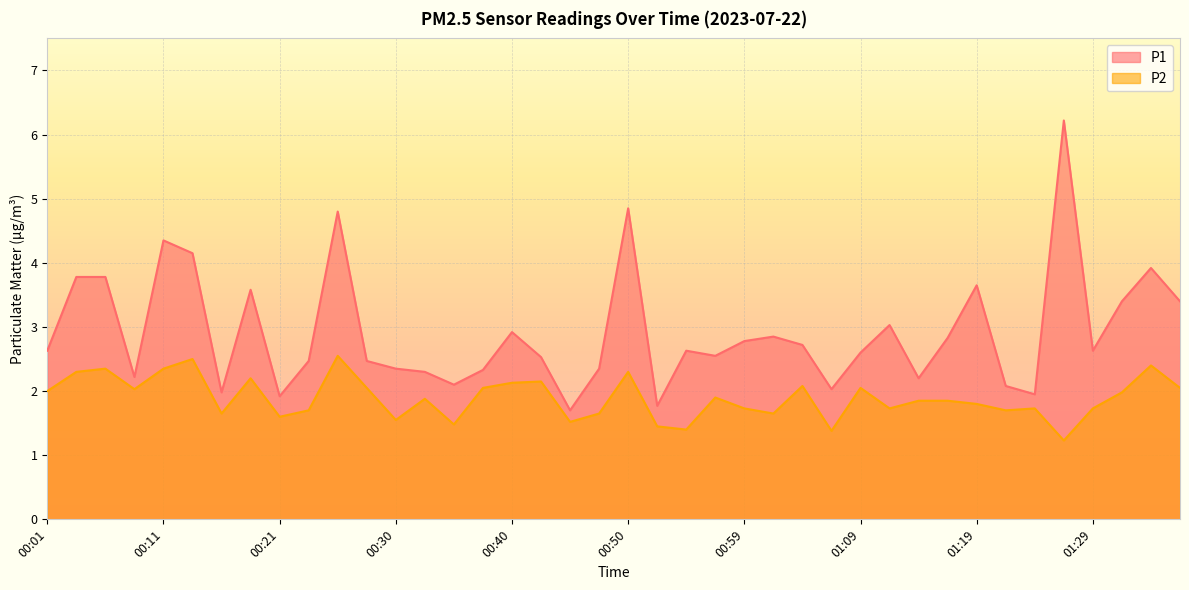

At 01:04, list the series in order from smallest to largest.

P2, P1